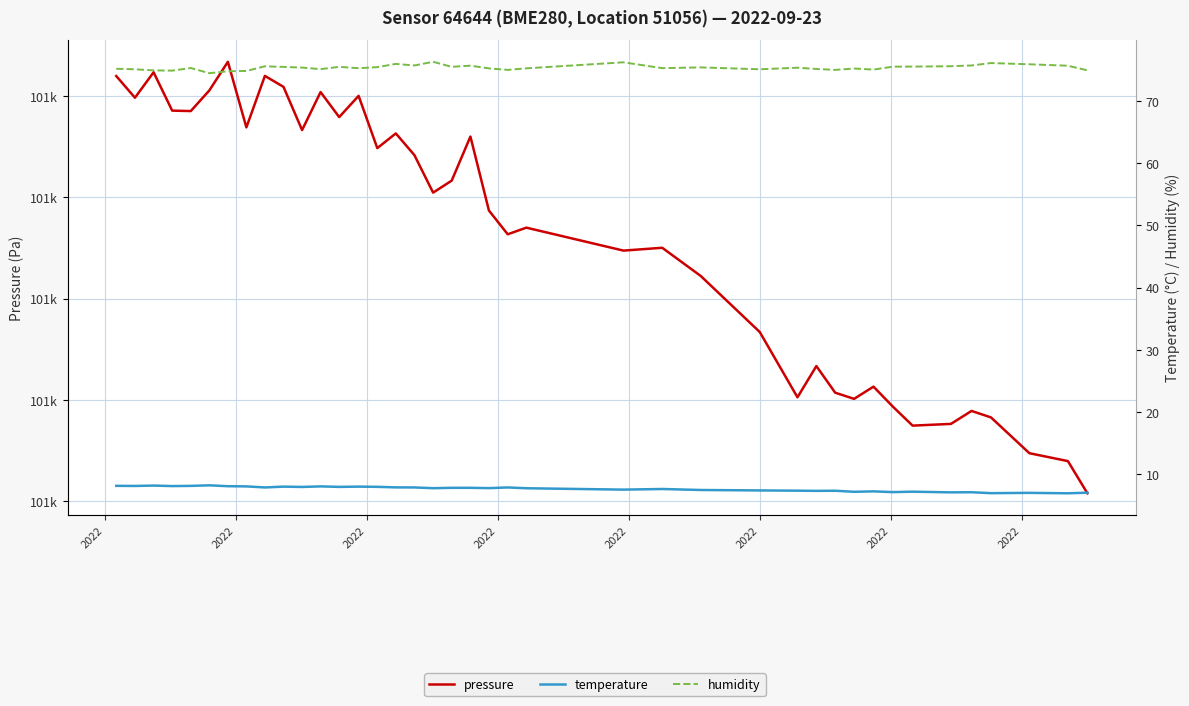

Where does the pressure series first go above 101020?

2022